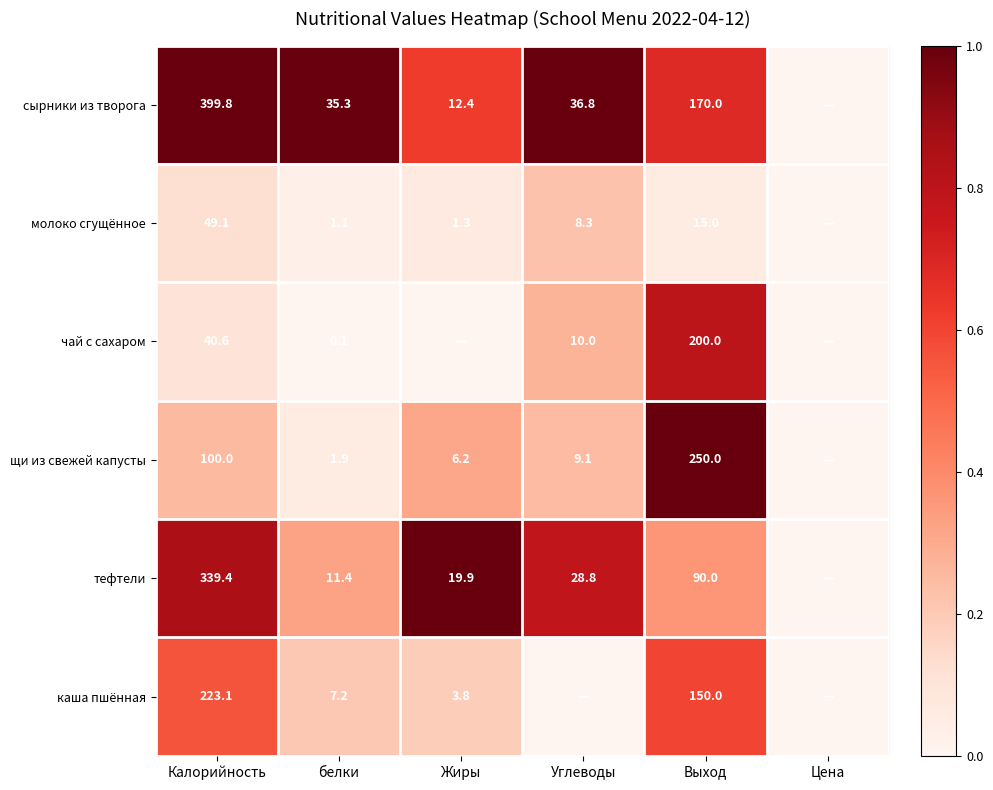

At белки, list the series in order from largest to smallest.

сырники из творога, тефтели, каша пшённая, щи из свежей капусты, молоко сгущённое, чай с сахаром